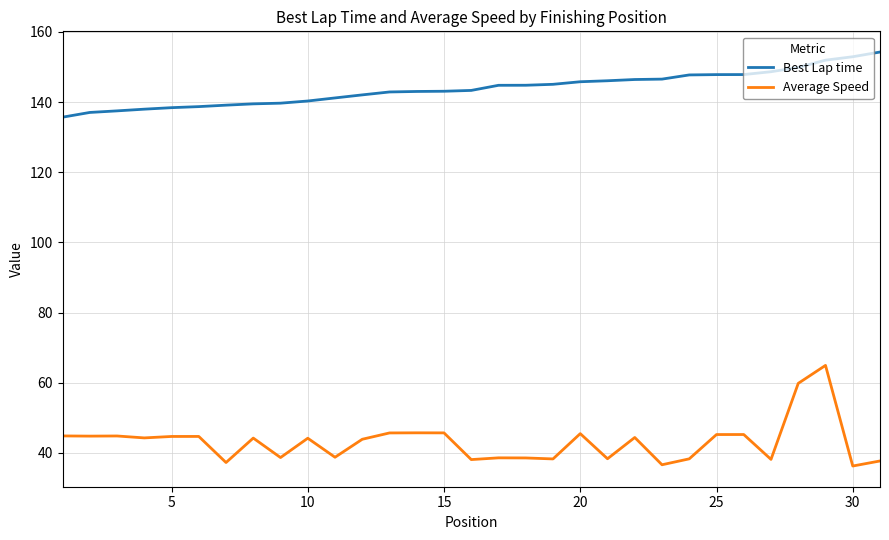

What is the difference between the second highest and minimum values in the Average Speed series?

23.6